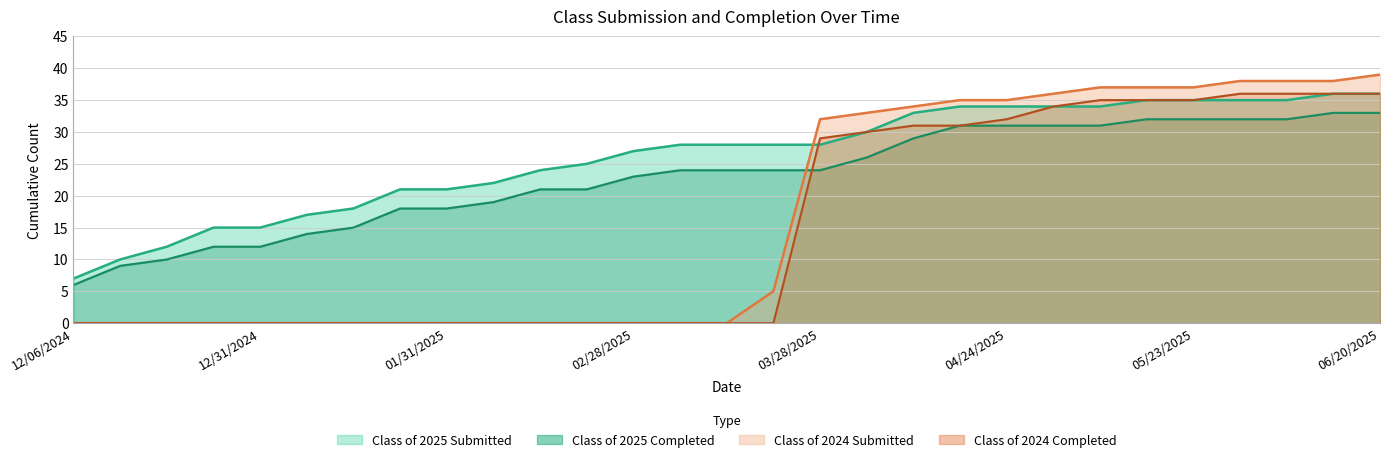

Reading left to right, what are all the values shown in this chart?

Class of 2025 Submitted: 12/06/2024=7	12/13/2024=10	12/20/2024=12	12/27/2024=15	12/31/2024=15	01/10/2025=17	01/17/2025=18	01/24/2025=21	01/31/2025=21	02/07/2025=22	02/14/2025=24	02/21/2025=25	02/28/2025=27	03/07/2025=28	03/14/2025=28	03/21/2025=28	03/28/2025=28	04/04/2025=30	04/11/2025=33	04/18/2025=34	04/24/2025=34	05/02/2025=34	05/09/2025=34	05/16/2025=35	05/23/2025=35	05/30/2025=35	06/06/2025=35	06/13/2025=36	06/20/2025=36
Class of 2025 Completed: 12/06/2024=6	12/13/2024=9	12/20/2024=10	12/27/2024=12	12/31/2024=12	01/10/2025=14	01/17/2025=15	01/24/2025=18	01/31/2025=18	02/07/2025=19	02/14/2025=21	02/21/2025=21	02/28/2025=23	03/07/2025=24	03/14/2025=24	03/21/2025=24	03/28/2025=24	04/04/2025=26	04/11/2025=29	04/18/2025=31	04/24/2025=31	05/02/2025=31	05/09/2025=31	05/16/2025=32	05/23/2025=32	05/30/2025=32	06/06/2025=32	06/13/2025=33	06/20/2025=33
Class of 2024 Submitted: 12/06/2024=0	12/13/2024=0	12/20/2024=0	12/27/2024=0	12/31/2024=0	01/10/2025=0	01/17/2025=0	01/24/2025=0	01/31/2025=0	02/07/2025=0	02/14/2025=0	02/21/2025=0	02/28/2025=0	03/07/2025=0	03/14/2025=0	03/21/2025=5	03/28/2025=32	04/04/2025=33	04/11/2025=34	04/18/2025=35	04/24/2025=35	05/02/2025=36	05/09/2025=37	05/16/2025=37	05/23/2025=37	05/30/2025=38	06/06/2025=38	06/13/2025=38	06/20/2025=39
Class of 2024 Completed: 12/06/2024=0	12/13/2024=0	12/20/2024=0	12/27/2024=0	12/31/2024=0	01/10/2025=0	01/17/2025=0	01/24/2025=0	01/31/2025=0	02/07/2025=0	02/14/2025=0	02/21/2025=0	02/28/2025=0	03/07/2025=0	03/14/2025=0	03/21/2025=0	03/28/2025=29	04/04/2025=30	04/11/2025=31	04/18/2025=31	04/24/2025=32	05/02/2025=34	05/09/2025=35	05/16/2025=35	05/23/2025=35	05/30/2025=36	06/06/2025=36	06/13/2025=36	06/20/2025=36